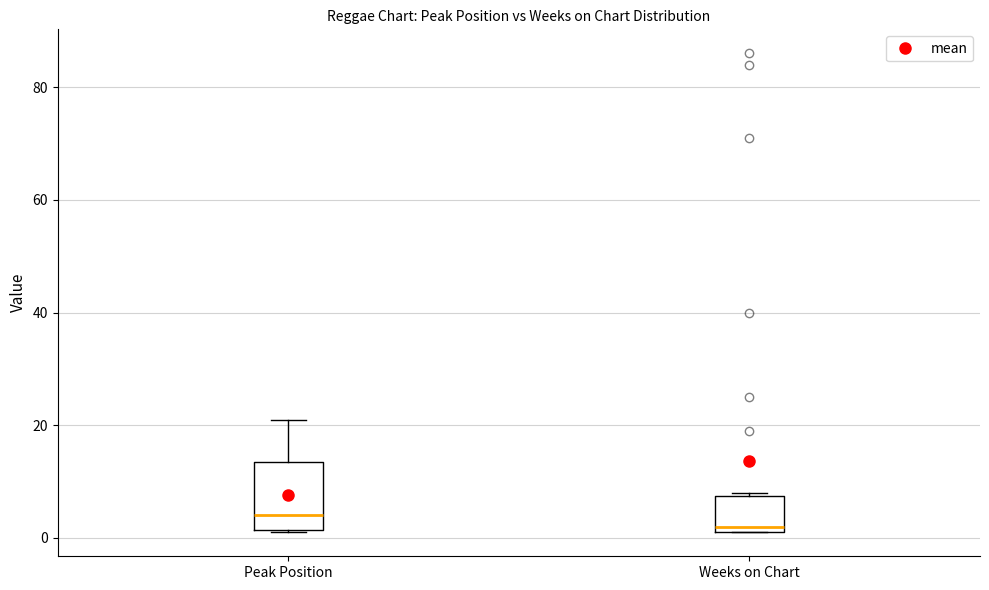

Where does the upper whisker of the box for Peak Position end on the y-axis? The values are not printed on the chart, so give them approximately, as read against the axis.

22